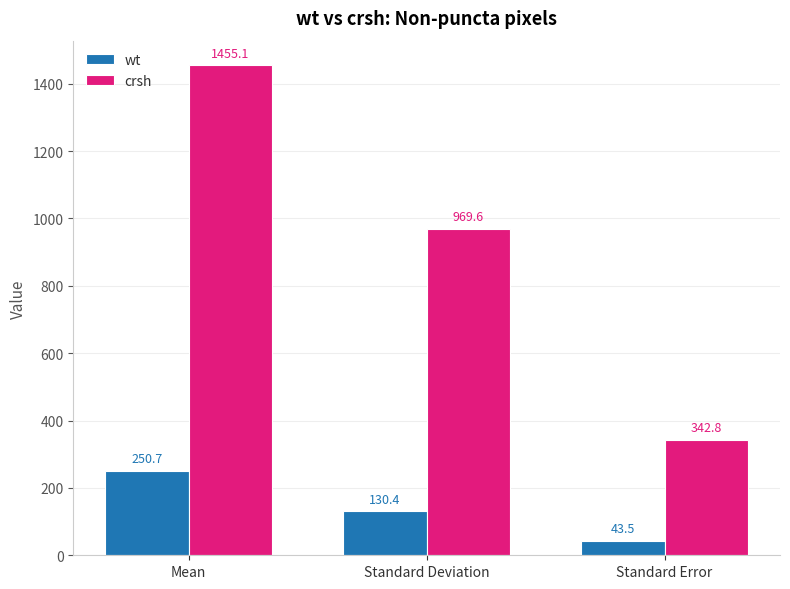

What is the label of the 2nd bar from the right?

Standard Deviation